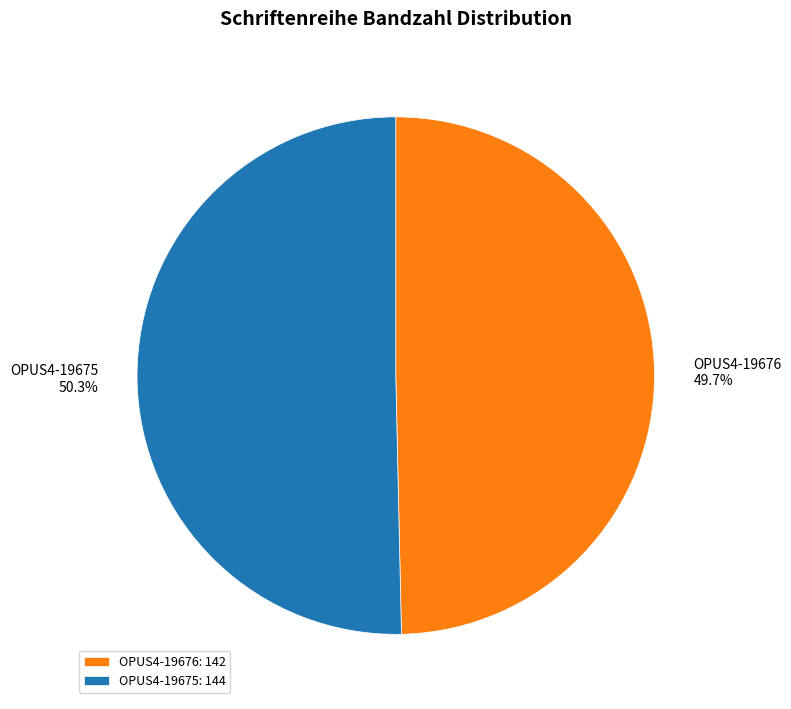

To the nearest percent, what is the average slice percentage?

50%